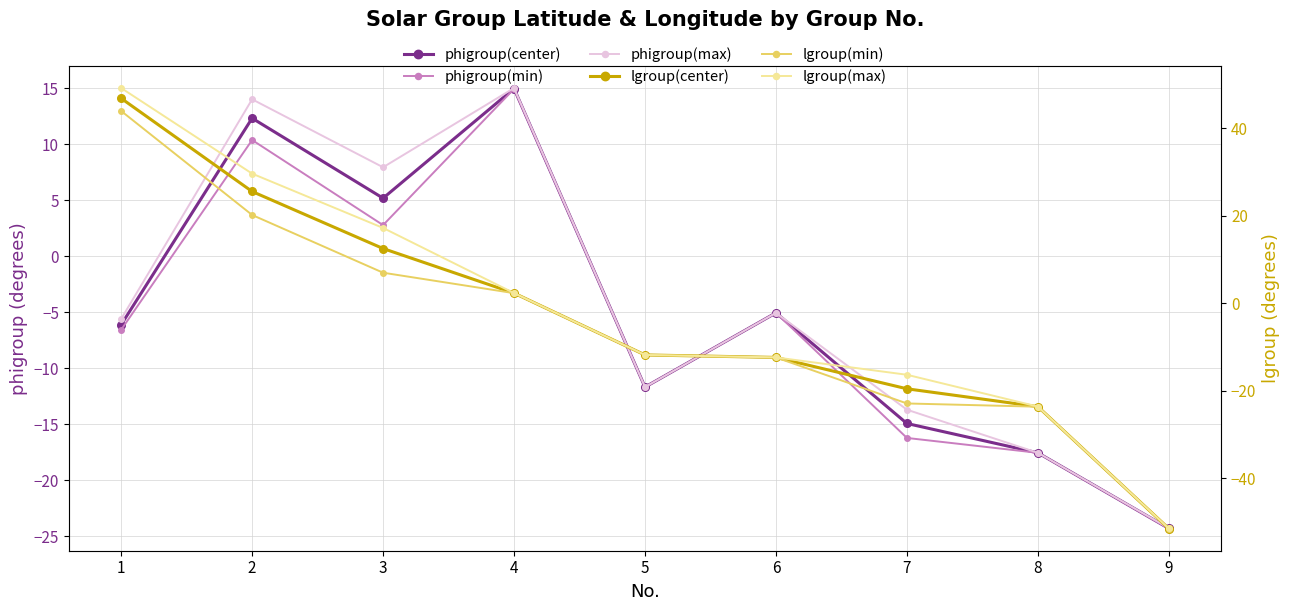

How many values in lgroup(min) are below zero?

5